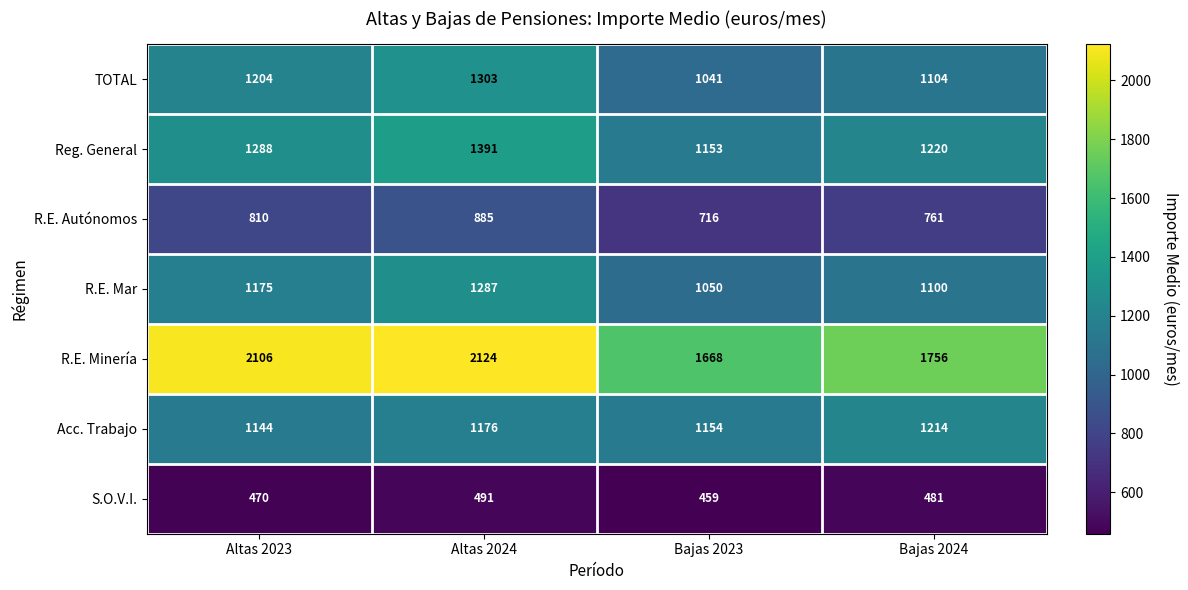

Which series has the largest total across all categories?

R.E. Minería